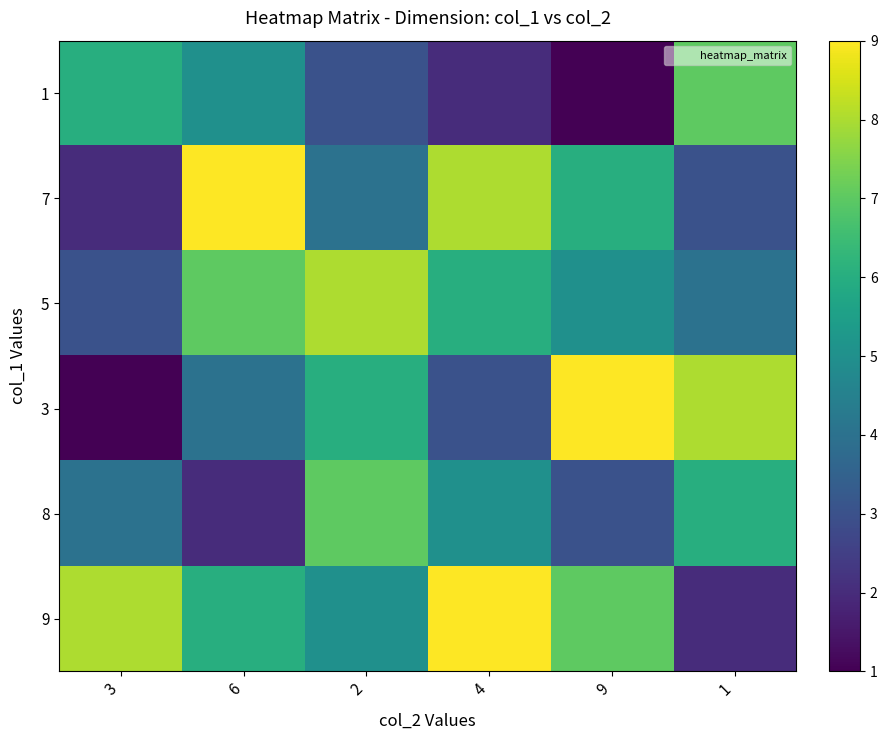

Which series has the largest range (max minus min)?

3